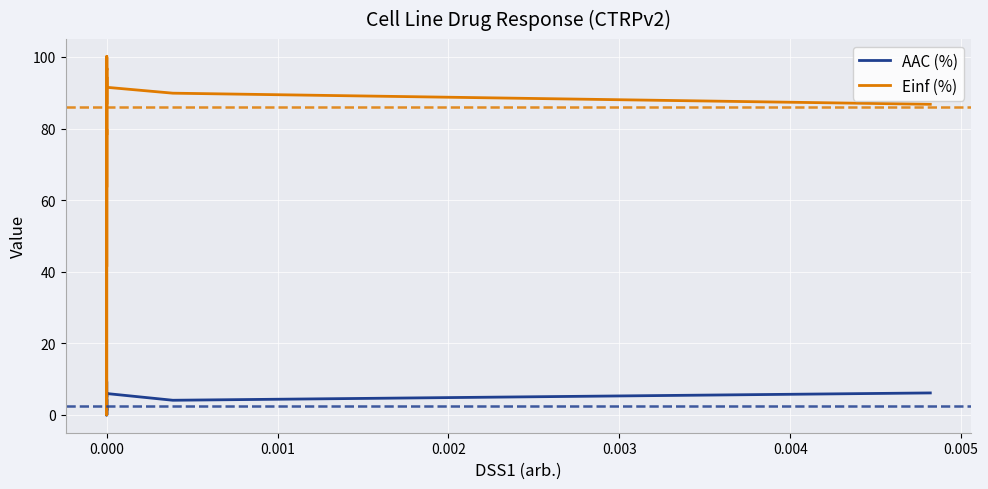

What is the difference between the second highest and second lowest values in the AAC (%) series?

6.1